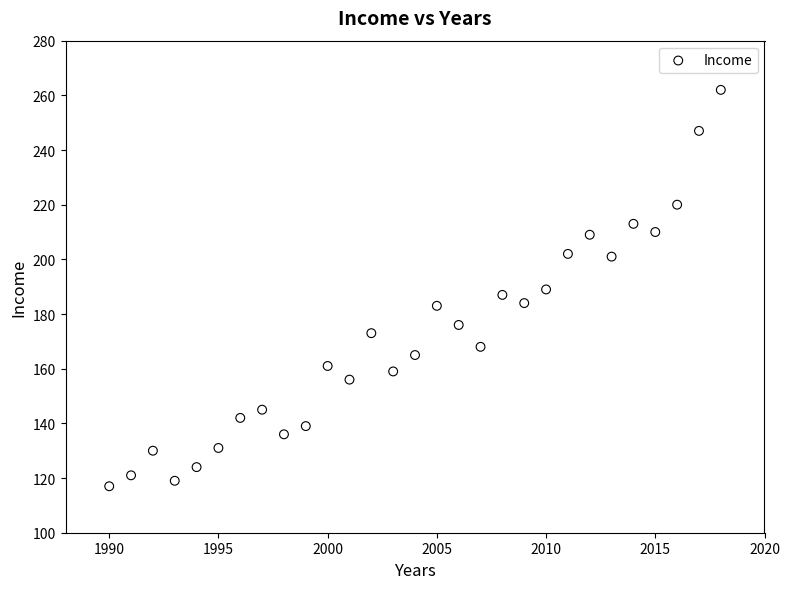

What is the range of X values (max minus min)?

28